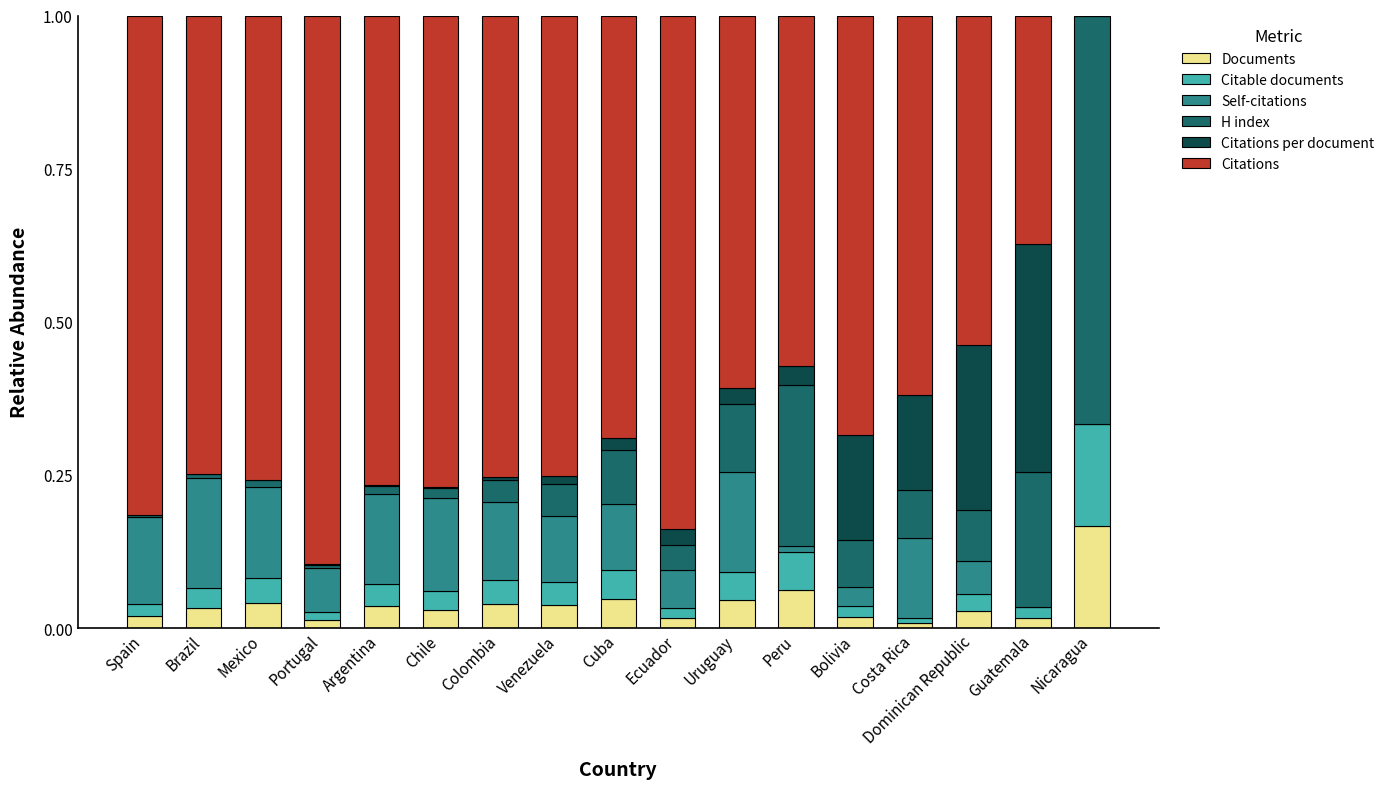

The value of Documents at Peru is 0.1. True or false?

True